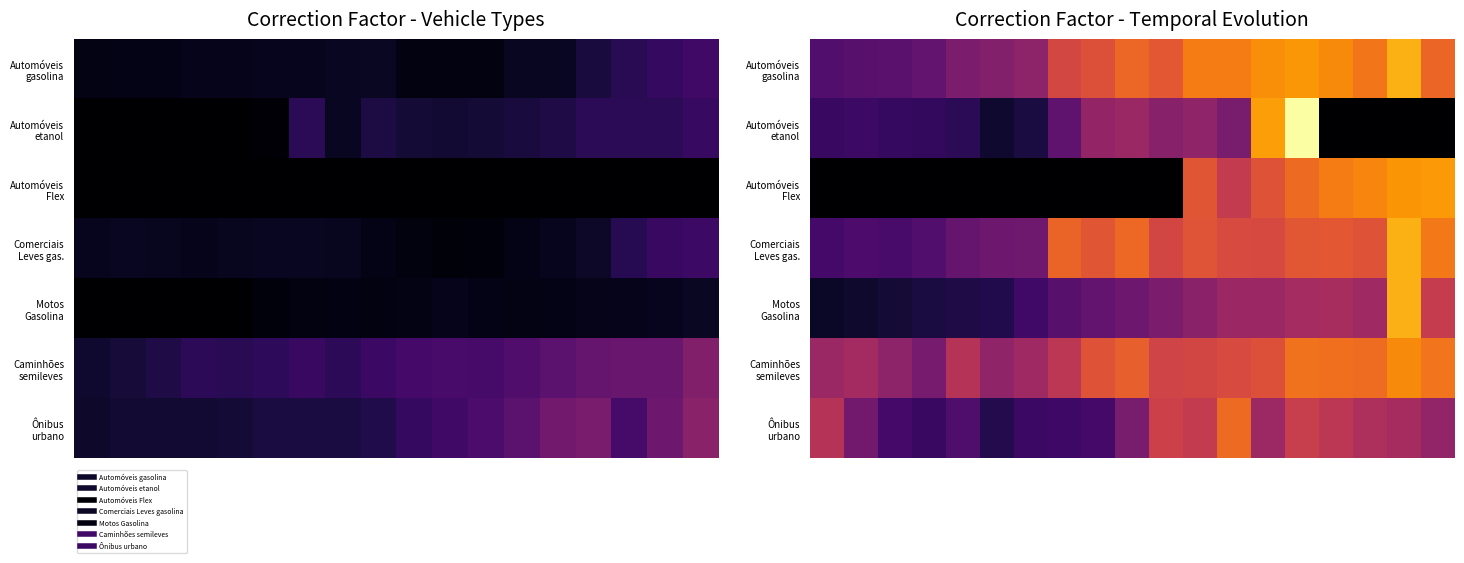

List the series in order of their peak value, lowest first.

Ônibus urbano, Caminhões semileves, Automóveis Flex, Comerciais Leves gas., Automóveis gasolina, Motos Gasolina, Automóveis etanol